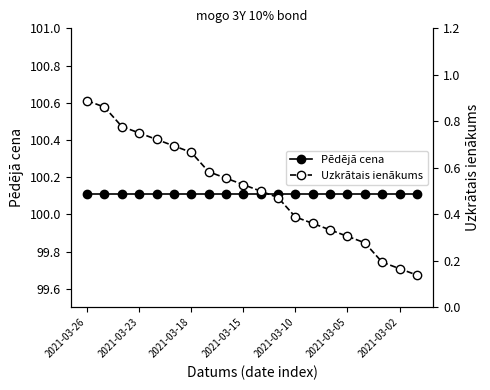

Reading right to left, transcribe all the data shown in this chart.

Pēdējā cena: 100.1	100.1	100.1	100.1	100.1	100.1	100.1	100.1	100.1	100.1	100.1	100.1	100.1	100.1	100.1	100.1	100.1	100.1	100.1	100.1
Uzkrātais ienākums: 0.1	0.2	0.2	0.3	0.3	0.3	0.4	0.4	0.5	0.5	0.5	0.6	0.6	0.7	0.7	0.7	0.8	0.8	0.9	0.9